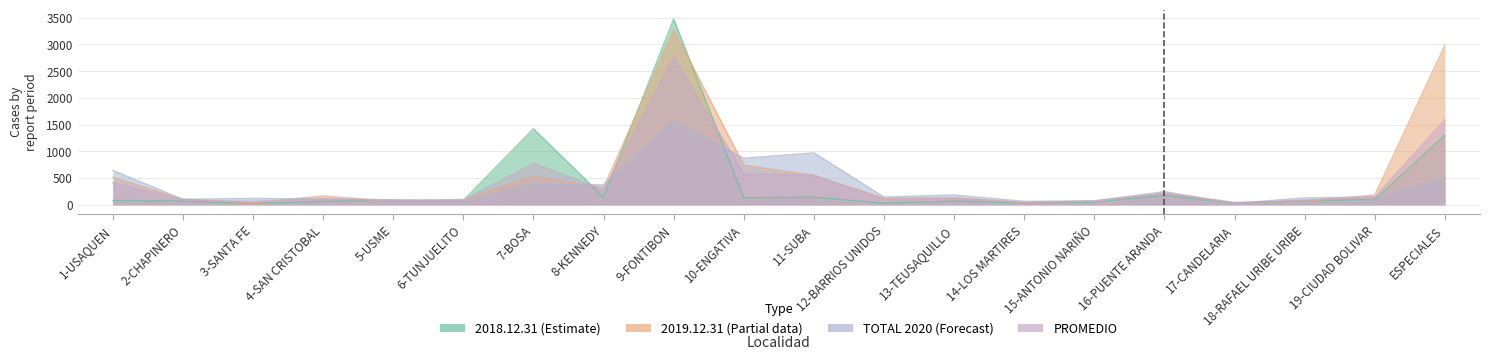

What is the spread (max minus min) of values at 5-USME?

31.0